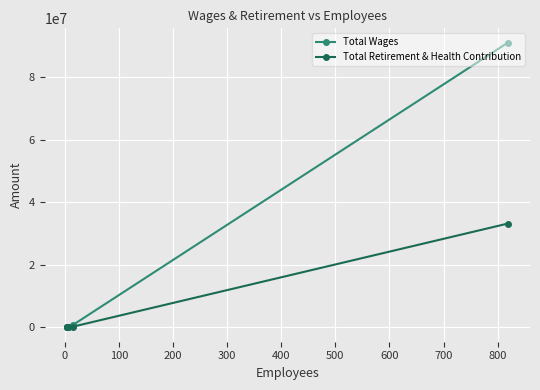

True or false: Total Wages and Total Retirement & Health Contribution cross at least once.

False